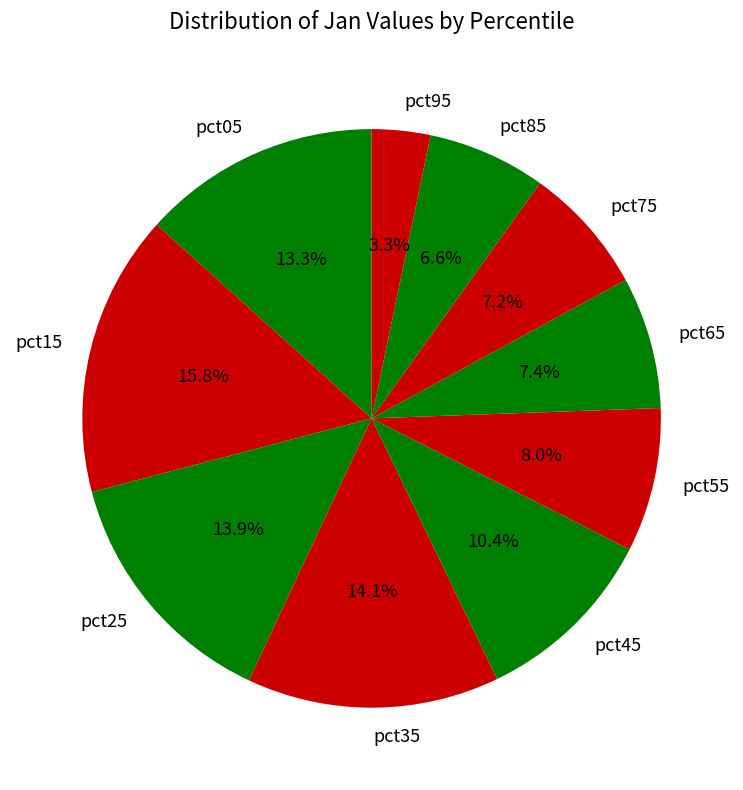

Which category has the smallest portion of the pie?

pct95